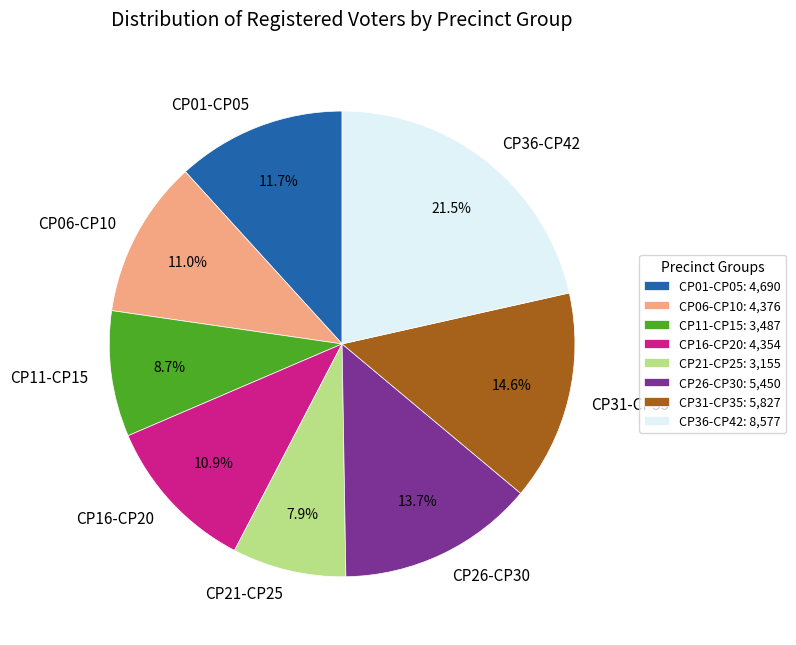

What portion of the pie excludes CP31-CP35?

85.4%